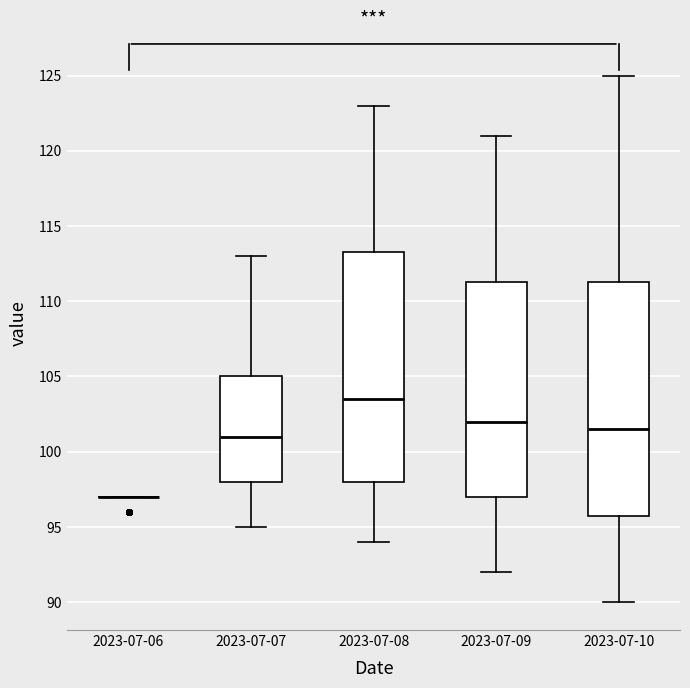

Reading left to right, transcribe this box plot: for each box, give where its median line is, the range the box spans, and where its two whiskers end, as read against the y-axis. The values are not printed on the chart, so give them approximately, as read against the axis.

2023-07-06: box collapsed to a line at 97.0, whiskers 97.0 to 97.0
2023-07-07: median 101.0, box 98.0 to 105.0, whiskers 95.0 to 113.0
2023-07-08: median 103.5, box 98.0 to 113.5, whiskers 94.0 to 123.0
2023-07-09: median 102.0, box 97.0 to 111.5, whiskers 92.0 to 121.0
2023-07-10: median 101.5, box 96.0 to 111.5, whiskers 90.0 to 125.0